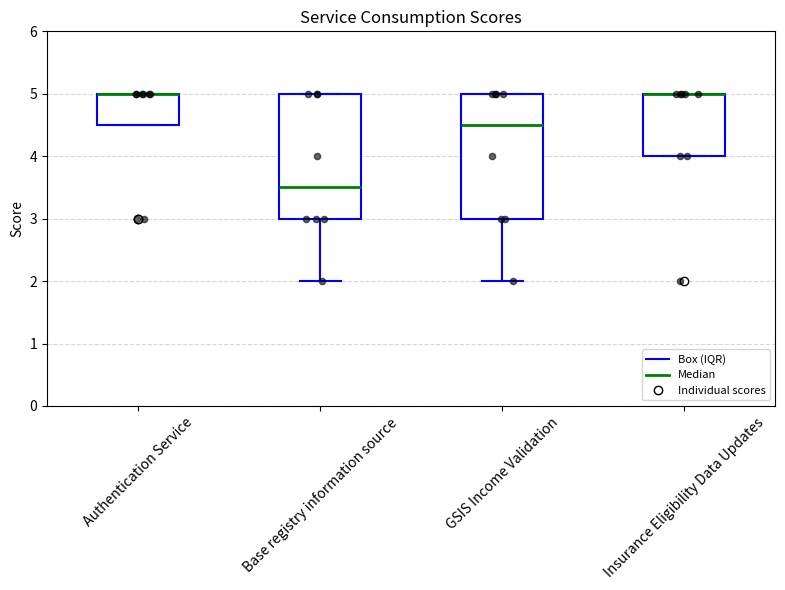

Reading left to right, read every box against the y-axis: the position of its median line, the range the box covers, and the ends of its whiskers. The values are not printed on the chart, so give them approximately, as read against the axis.

Authentication Service: median 5.0 (drawn on the box's upper edge), box 4.5 to 5.0, whiskers 4.5 to 5.0
Base registry information source: median 3.5, box 3.0 to 5.0, whiskers 2.0 to 5.0
GSIS Income Validation: median 4.5, box 3.0 to 5.0, whiskers 2.0 to 5.0
Insurance Eligibility Data Updates: median 5.0 (drawn on the box's upper edge), box 4.0 to 5.0, whiskers 4.0 to 5.0